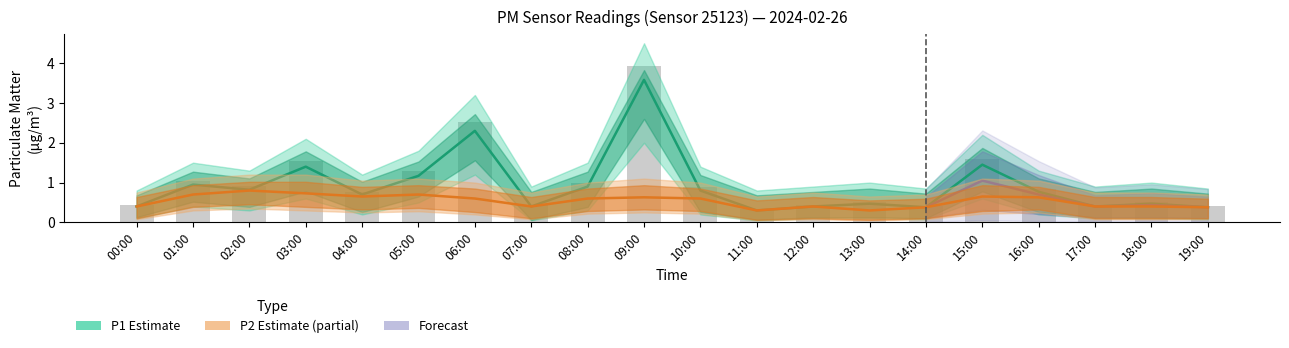

Reading right to left, list all the values displayed in this chart.

P1: 19:00=0.4	18:00=0.5	17:00=0.4	16:00=0.8	15:00=1.4	14:00=0.4	13:00=0.5	12:00=0.4	11:00=0.3	10:00=0.8	09:00=3.6	08:00=0.9	07:00=0.4	06:00=2.3	05:00=1.2	04:00=0.7	03:00=1.4	02:00=0.8	01:00=0.9	00:00=0.4
P2: 19:00=0.4	18:00=0.4	17:00=0.4	16:00=0.6	15:00=0.7	14:00=0.4	13:00=0.3	12:00=0.4	11:00=0.3	10:00=0.6	09:00=0.6	08:00=0.6	07:00=0.4	06:00=0.6	05:00=0.7	04:00=0.7	03:00=0.7	02:00=0.8	01:00=0.7	00:00=0.4